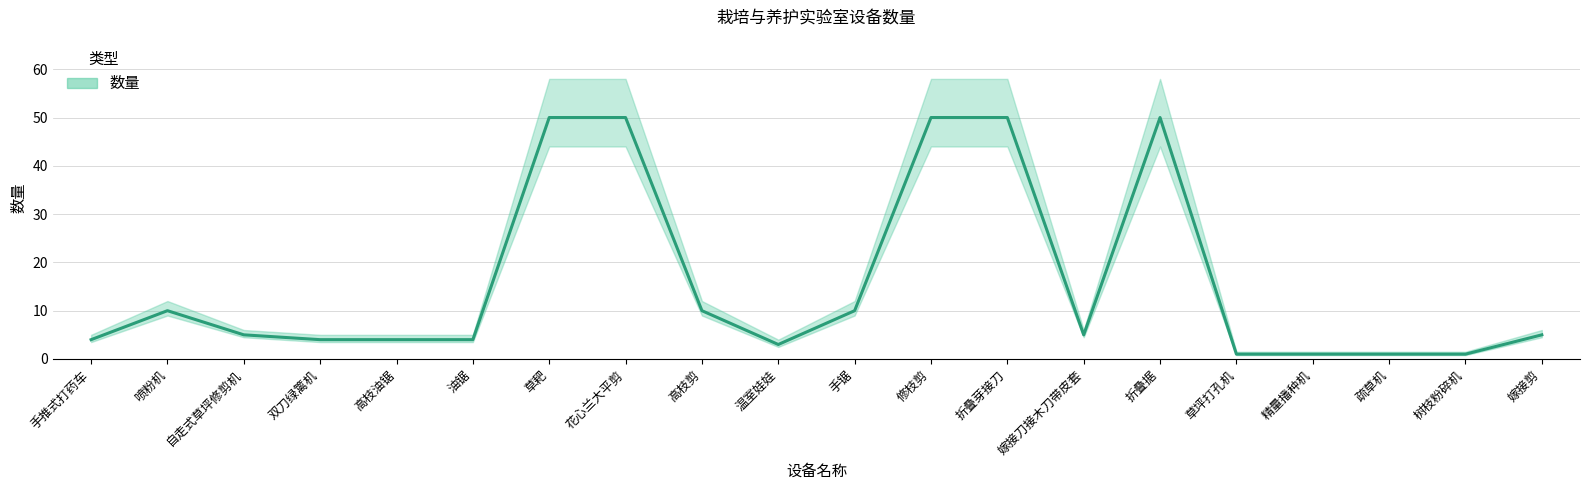

True or false: the data shows 1 at 精量播种机.

True